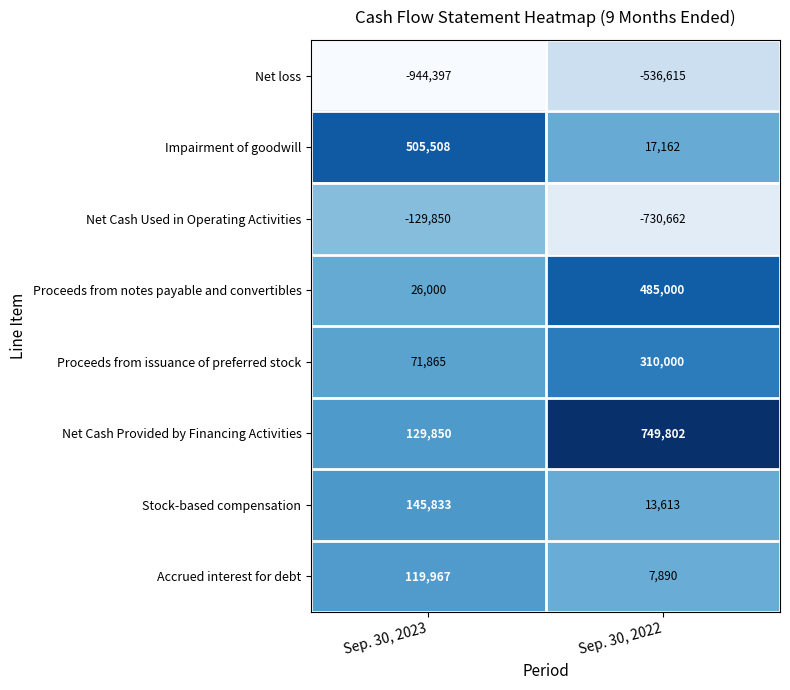

Which label corresponds to the smallest value in the chart?

Sep. 30, 2023